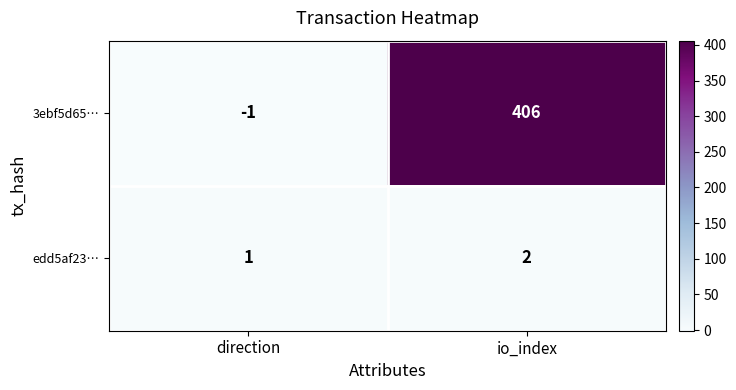

Reading right to left, extract all data points from this chart.

3ebf5d65…: io_index=406	direction=-1
edd5af23…: io_index=2	direction=1